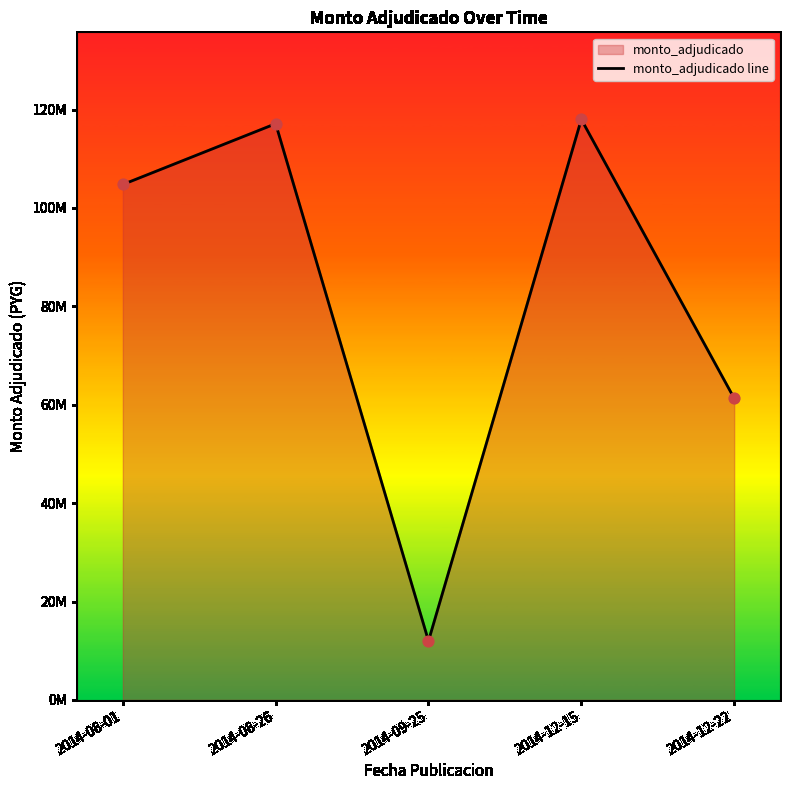

Which has a higher value, 2014-09-25 or 2014-08-01?

2014-08-01